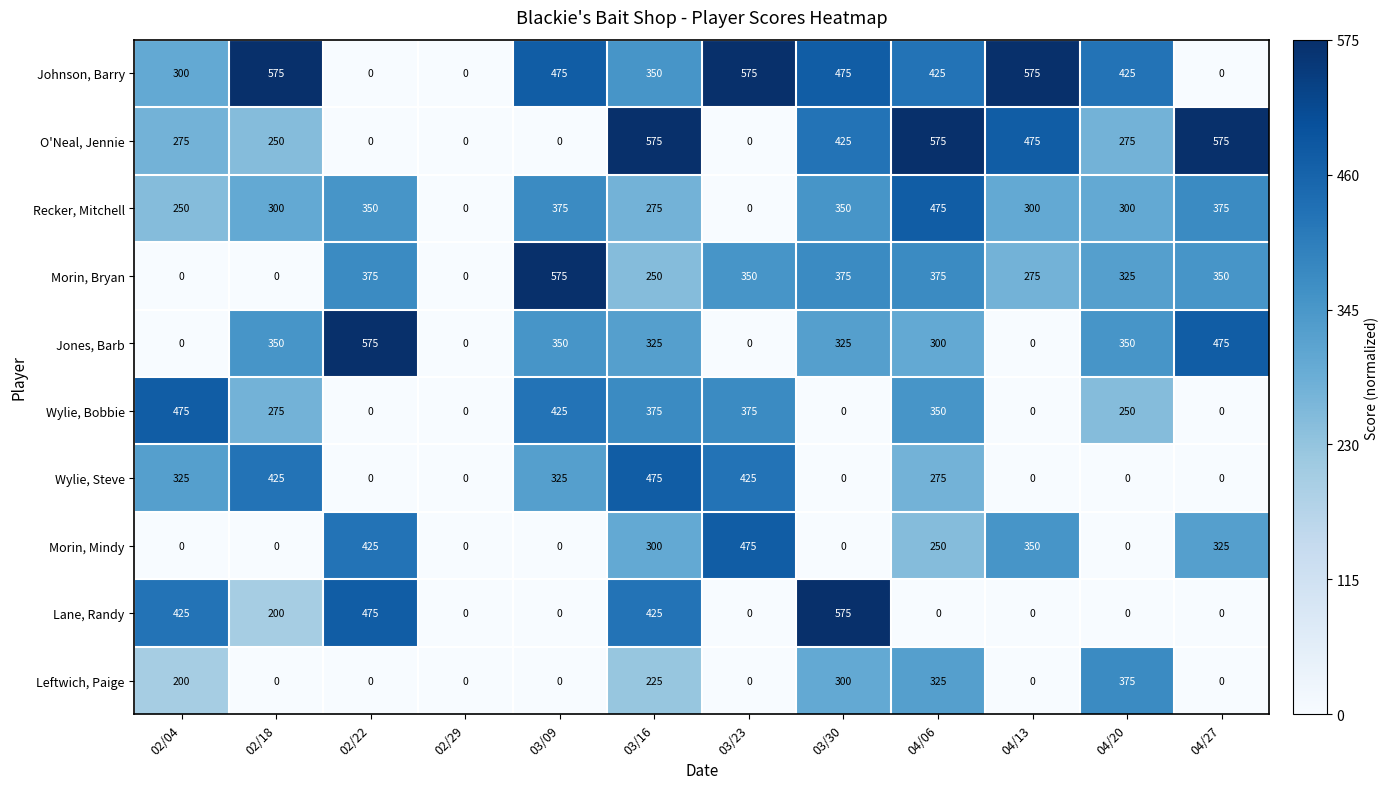

What value does the Wylie, Bobbie series have at 02/18, to the nearest 5?

275